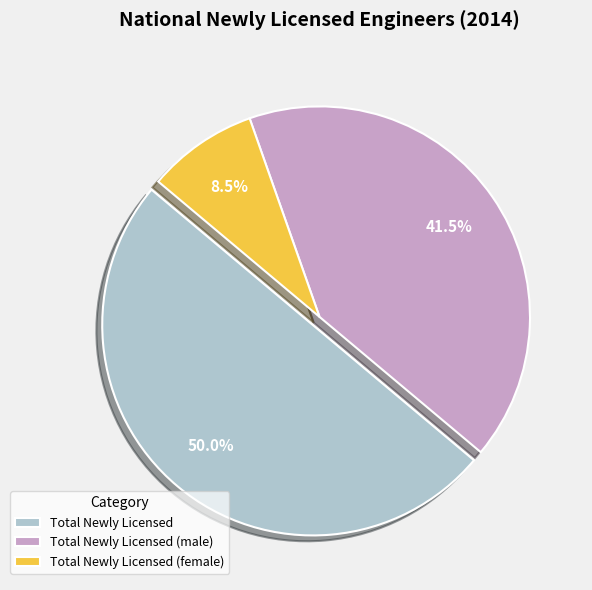

What percentage do Total Newly Licensed and Total Newly Licensed (female) together represent?

58.5%